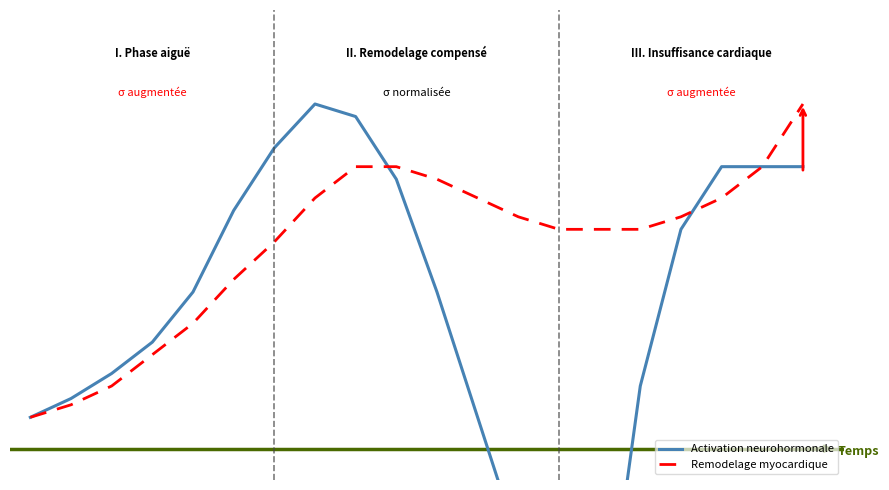

Which series has the widest spread of values?

Activation neurohormonale